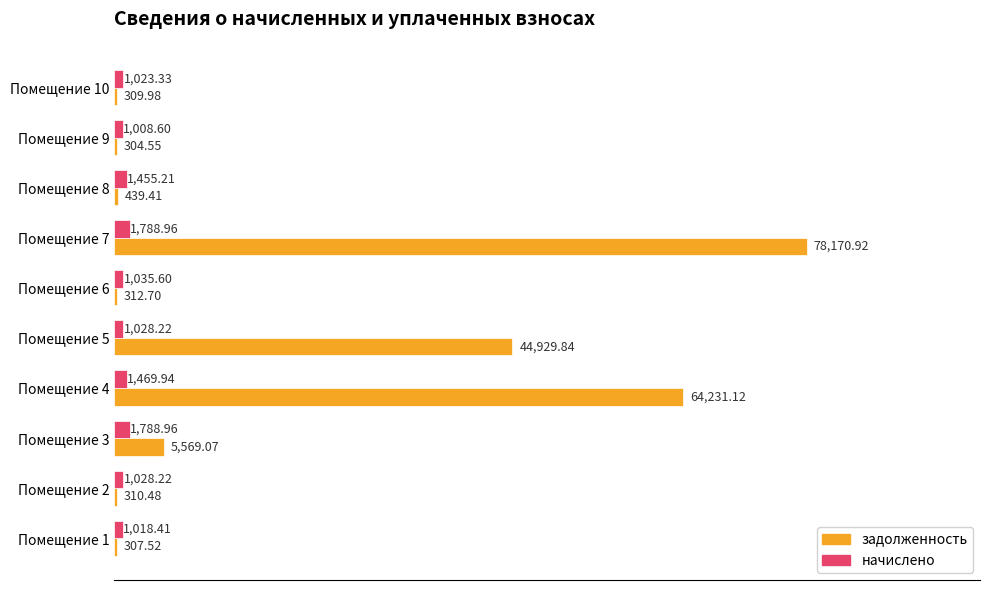

At which category is the sum across all series the highest?

Помещение 7